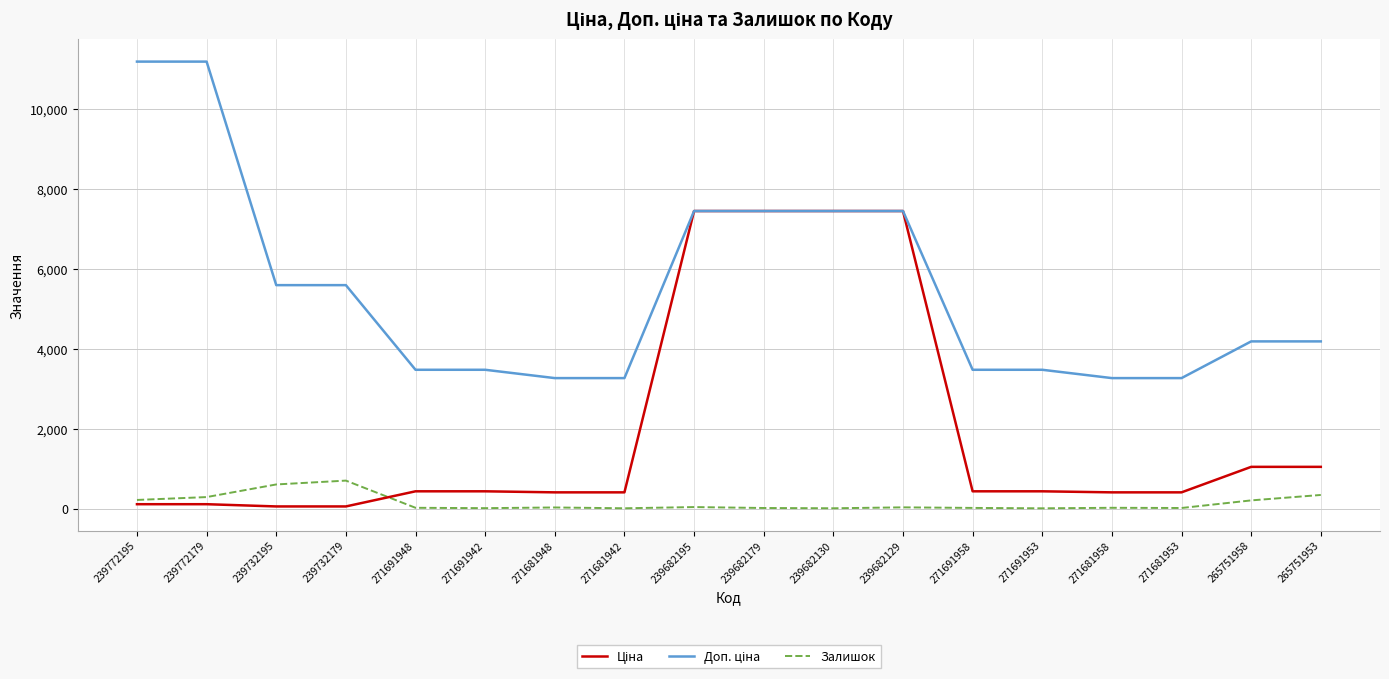

What is the maximum value shown in the chart?

11182.0